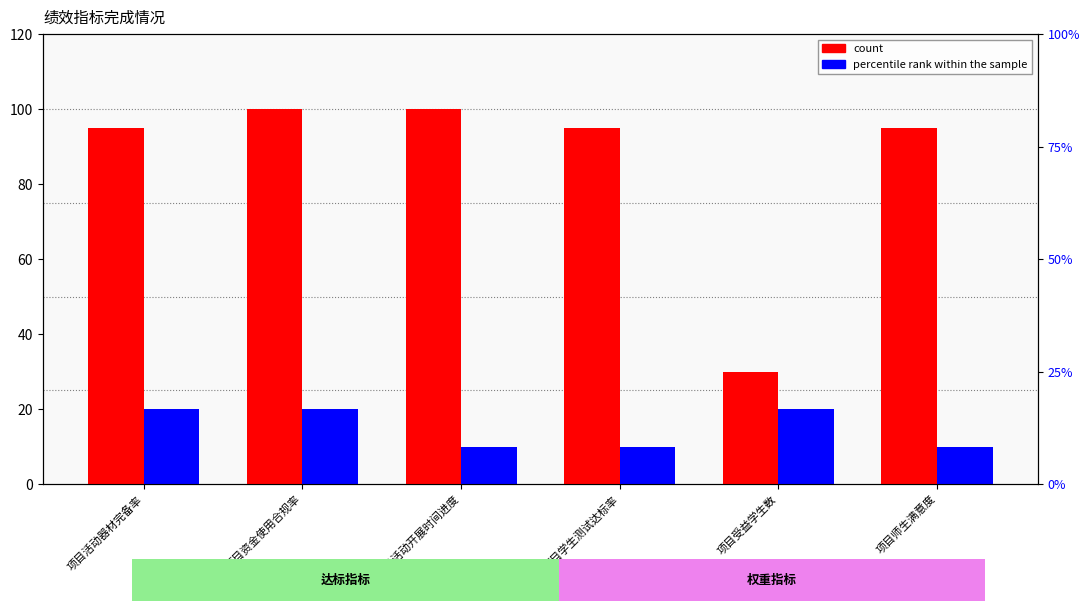

What is the sum of all percentile rank within the sample values?

90